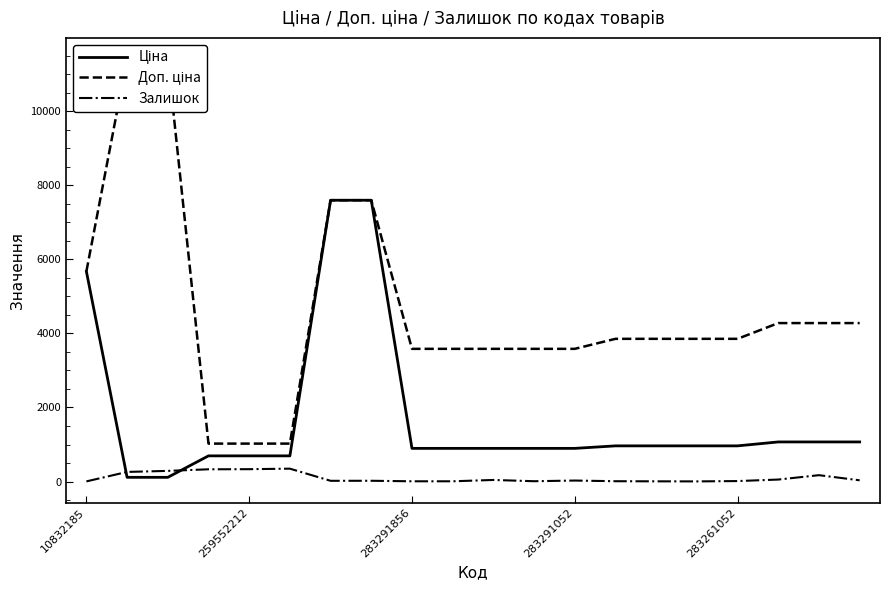

Where does the Ціна series first go above 963?

10832185